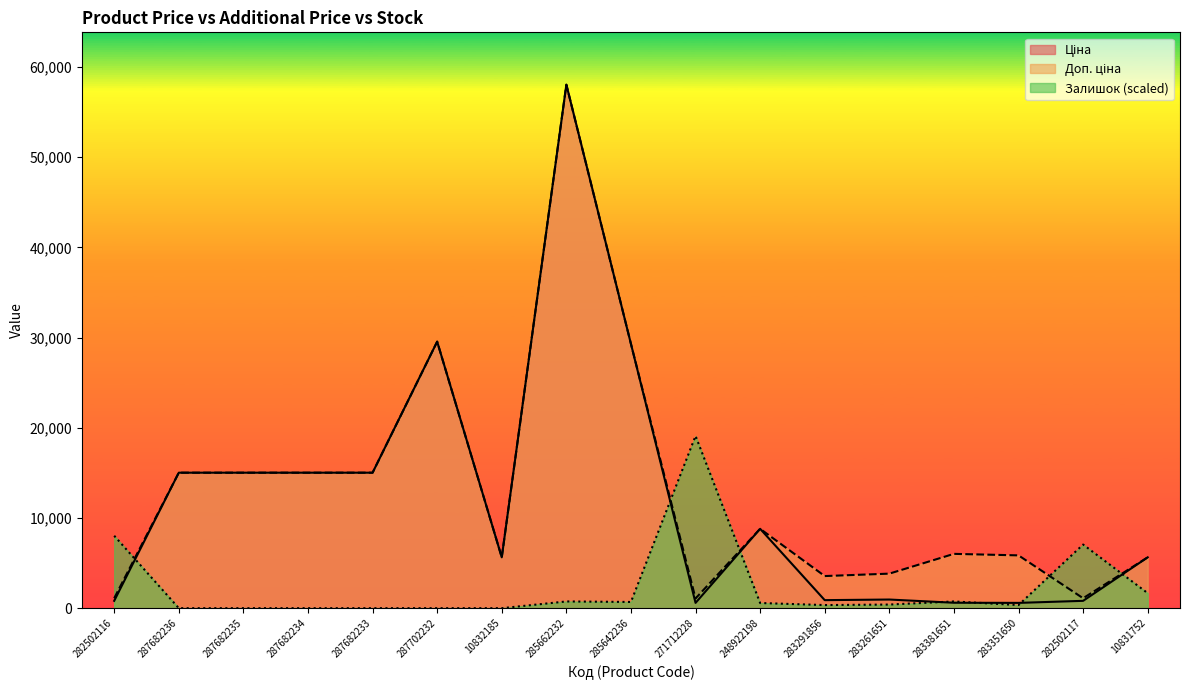

What is the sum of the Залишок values at 282502116 and 287682235?

8027.9